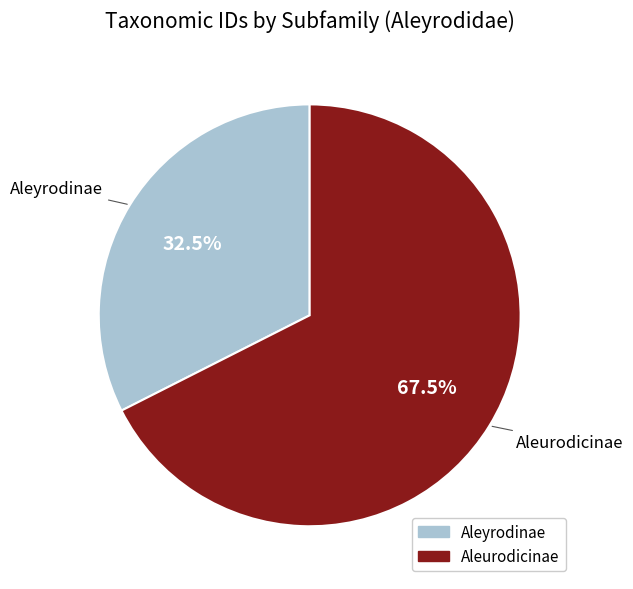

Is it true that Aleurodicinae is 61% of the pie?

False